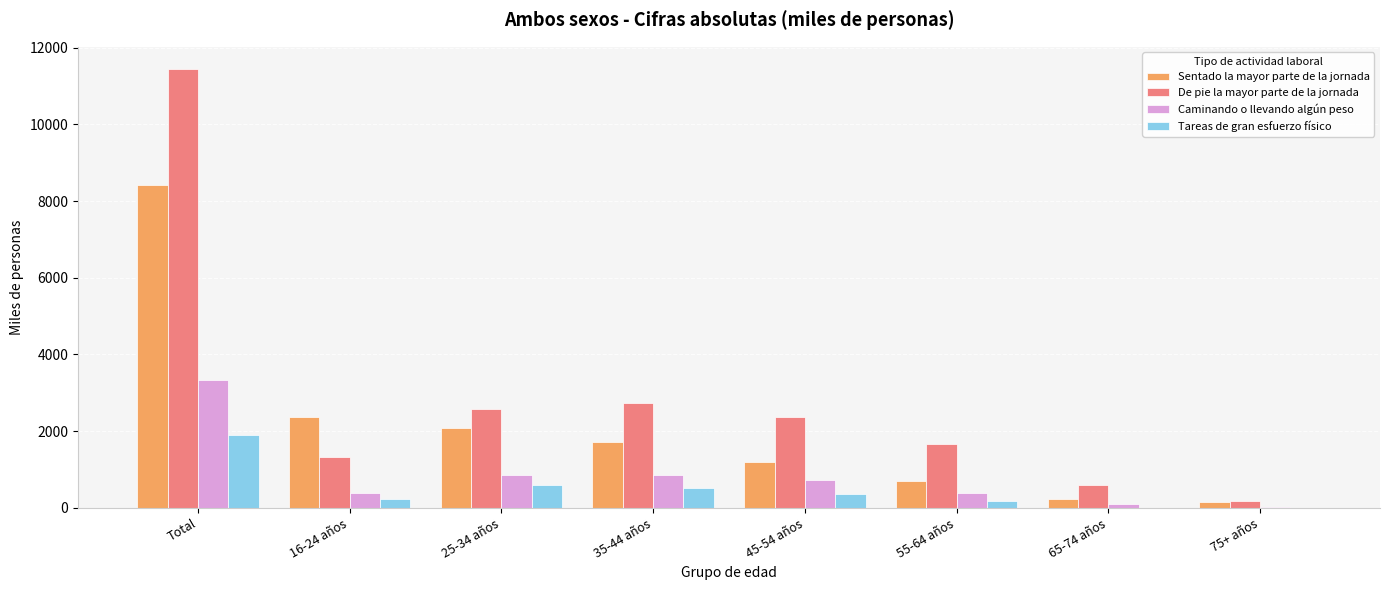

What is the greatest value displayed?

11450.8